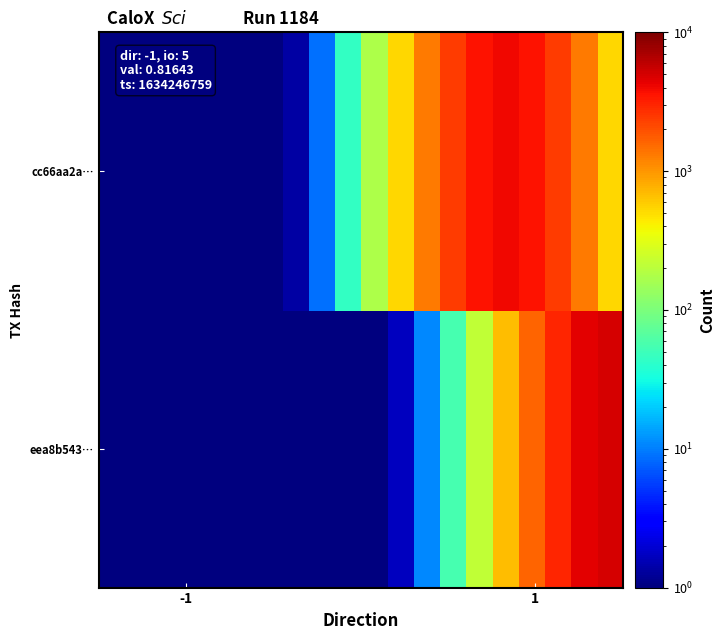

Which series has the largest total across all categories?

cc66aa2a…